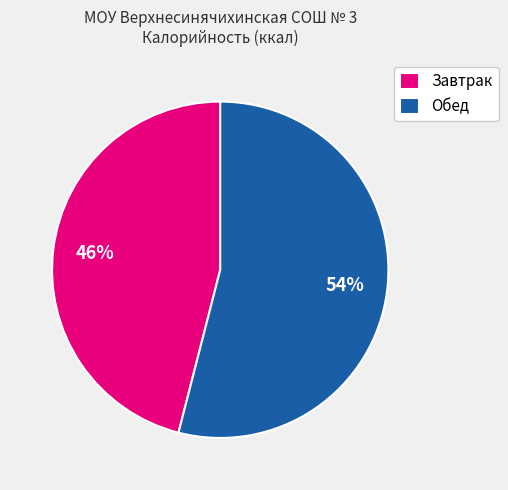

Is there a majority slice in this chart?

Yes